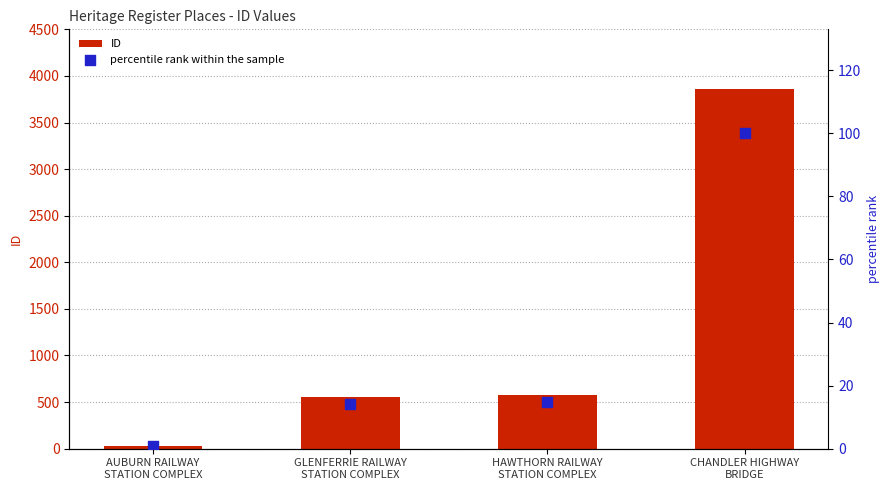

Which series reaches the maximum Y coordinate?

ID